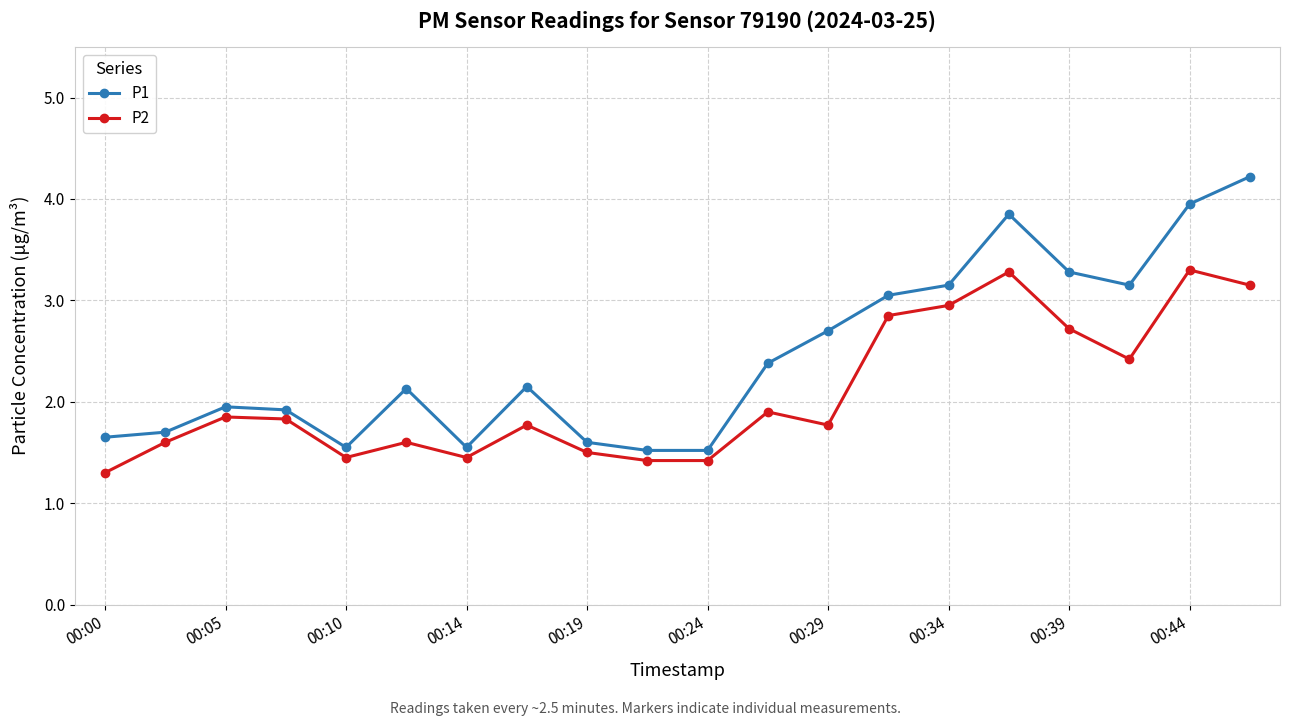

Count the number of categories in the chart.

20